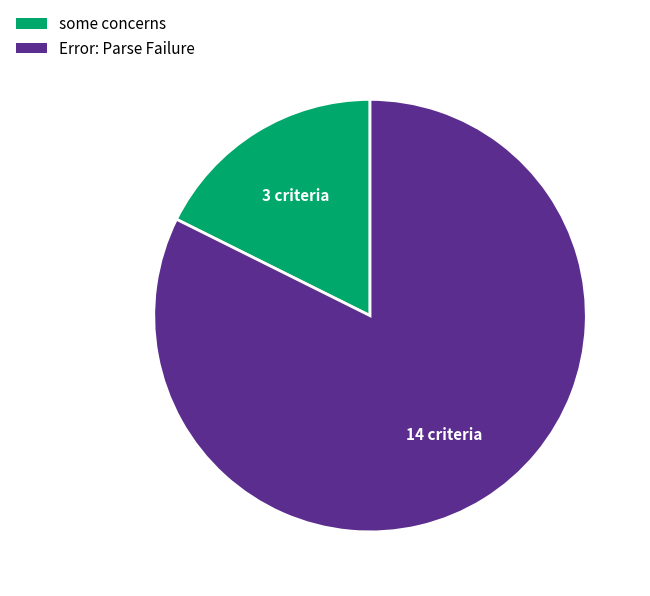

Which category has the smallest portion of the pie?

some concerns